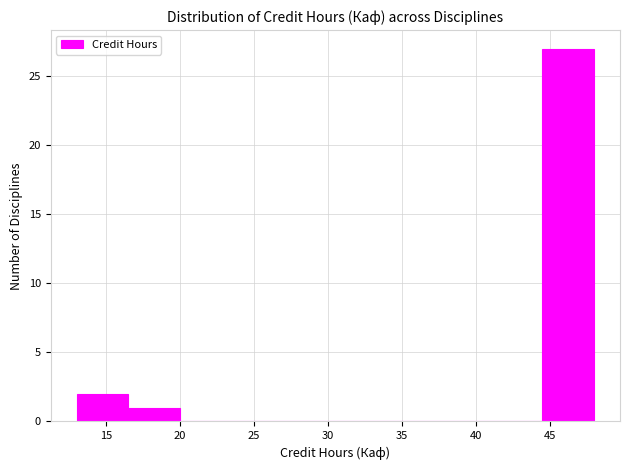

Reading left to right, transcribe this chart: for each bar, give the range it covers on the x-axis and its height. The values are not printed on the chart, so give them approximately, as read against the axis.

13.0 to 16.5: 2
16.5 to 20.0: 1
20.0 to 23.5: 0
23.5 to 27.0: 0
27.0 to 30.5: 0
30.5 to 34.0: 0
34.0 to 37.5: 0
37.5 to 41.0: 0
41.0 to 44.5: 0
44.5 to 48.0: 27